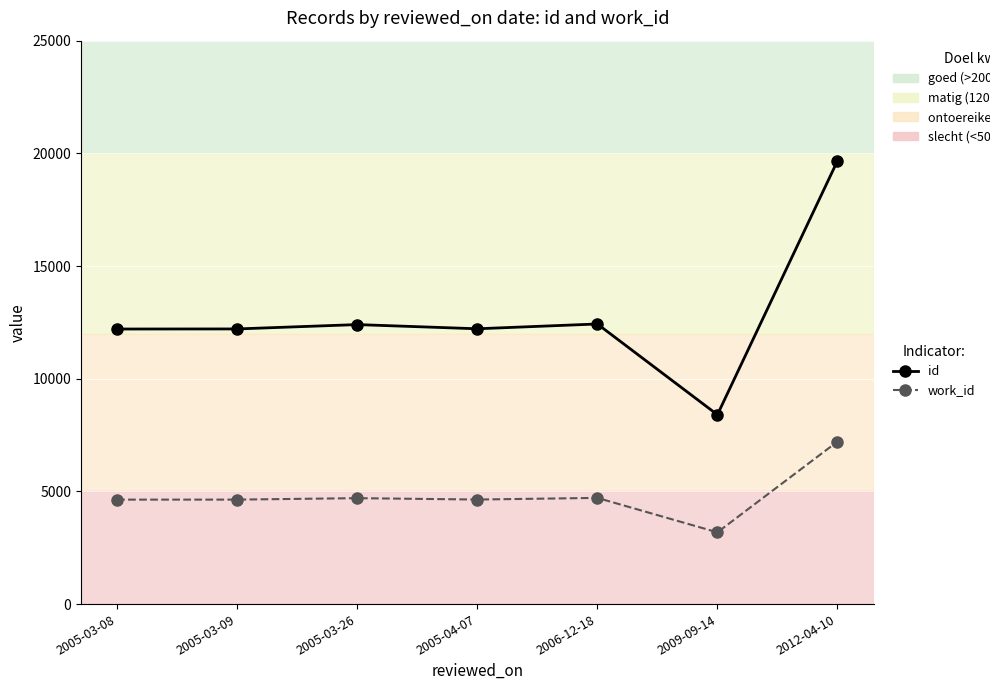

List the series in order of their peak value, lowest first.

work_id, id